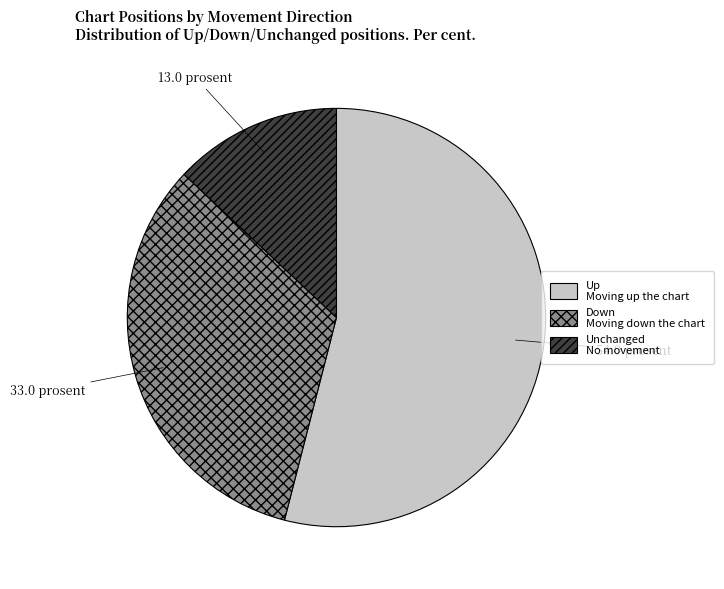

What is the largest slice in the pie chart?

Up Moving up the chart